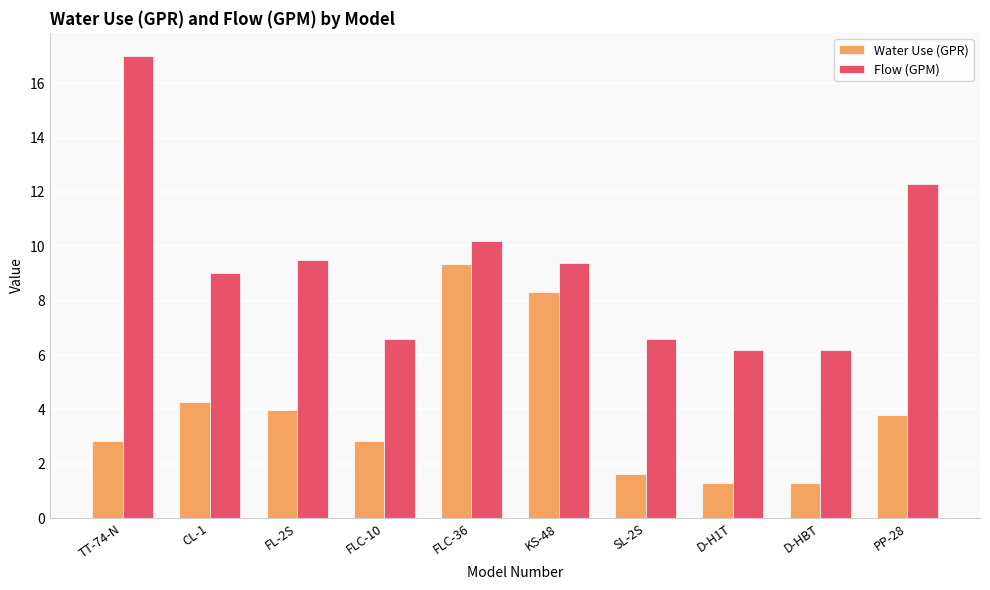

True or false: Flow (GPM) has a value of 10.2 at FLC-36.

True